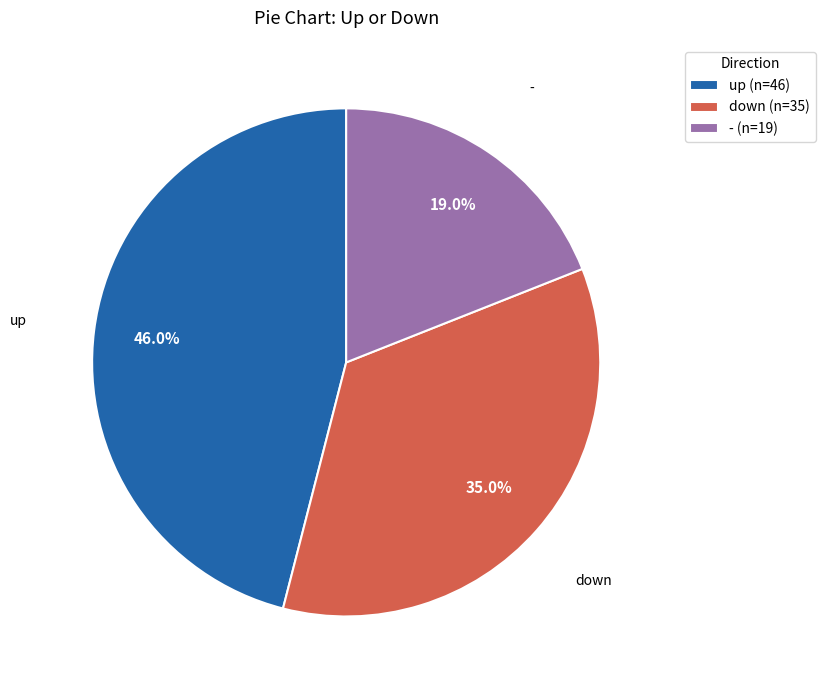

How many segments does this pie chart have?

3